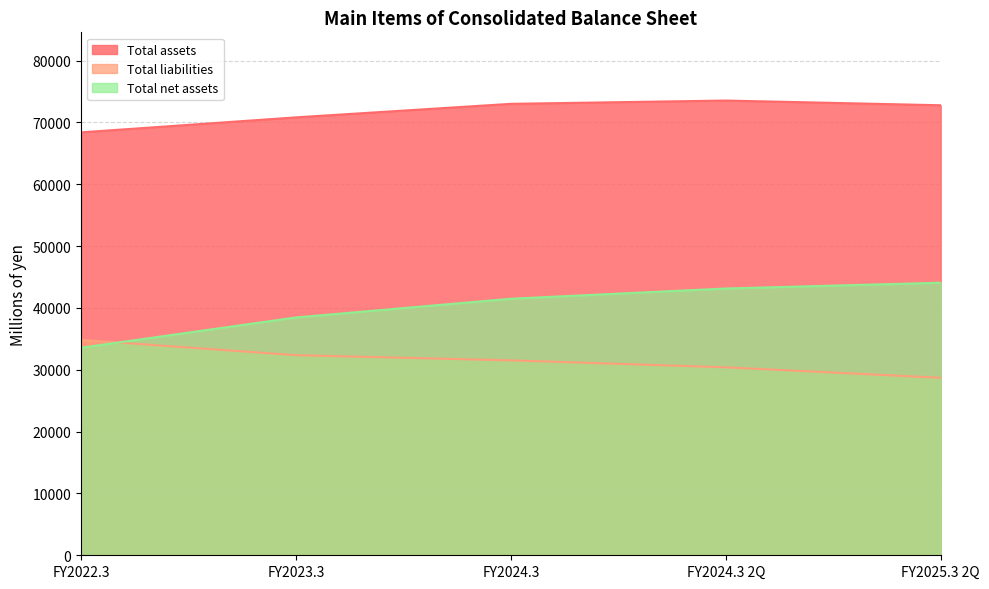

Rank the categories by Total liabilities value from highest to lowest.

FY2022.3, FY2023.3, FY2024.3, FY2024.3 2Q, FY2025.3 2Q